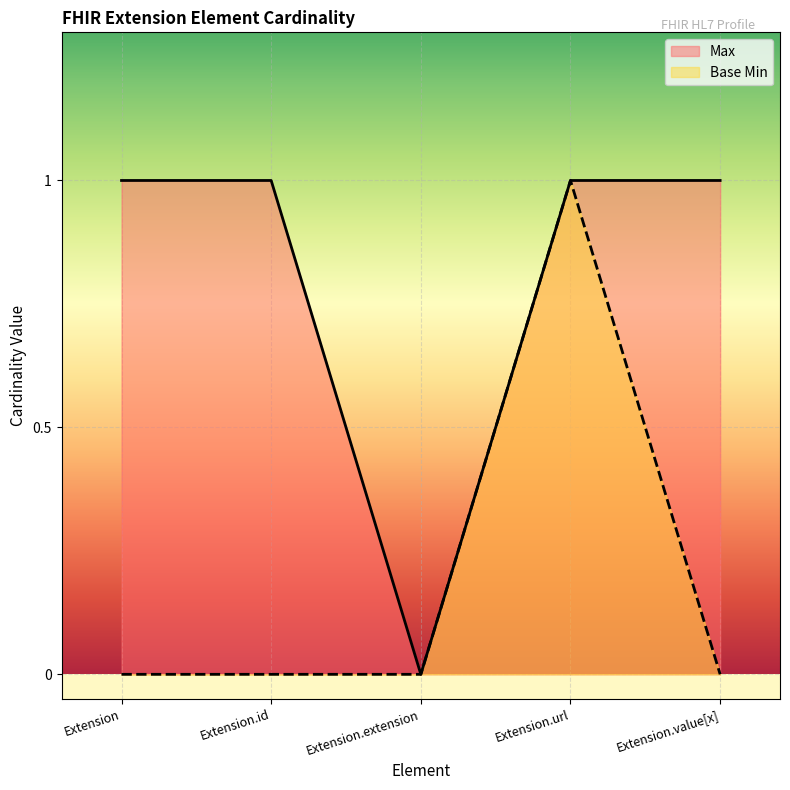

What is the sum of the Max values at Extension and Extension.id?

2